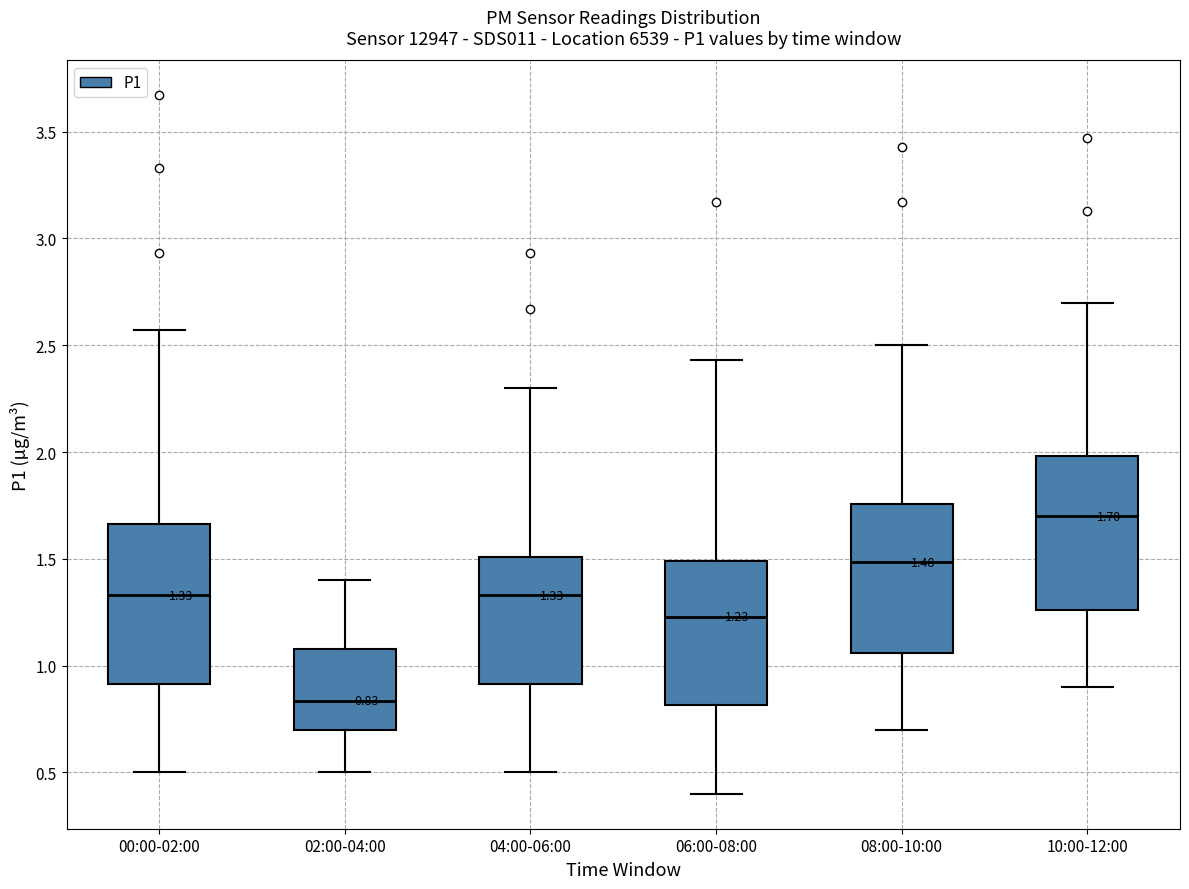

Which box has the lowest median line?

02:00-04:00